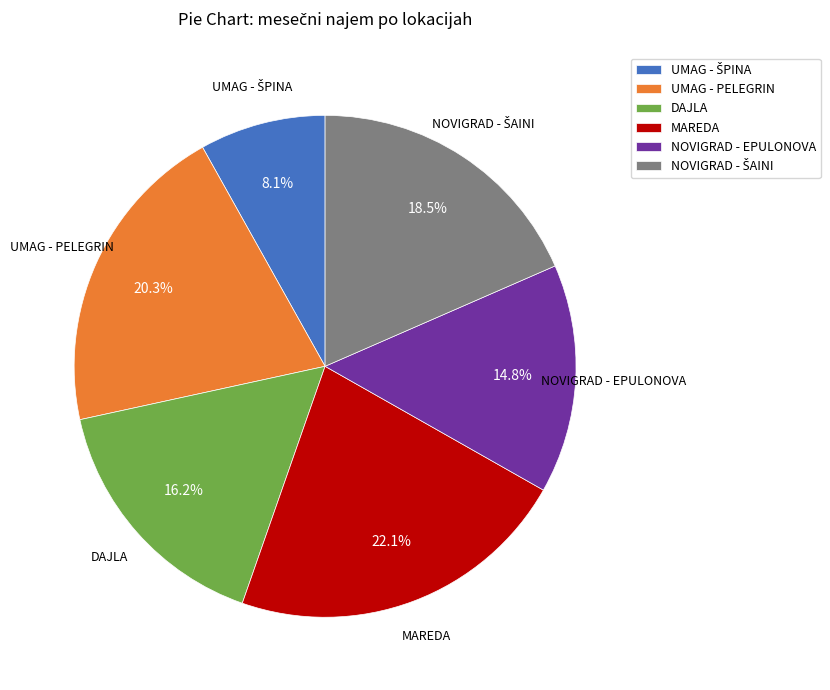

What is the total percentage of NOVIGRAD - EPULONOVA and MAREDA?

36.9%